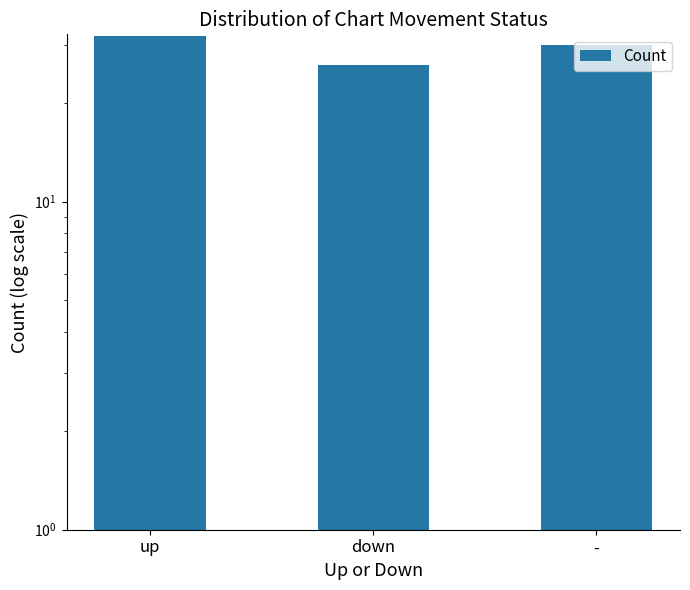

What is the smallest value displayed?

26